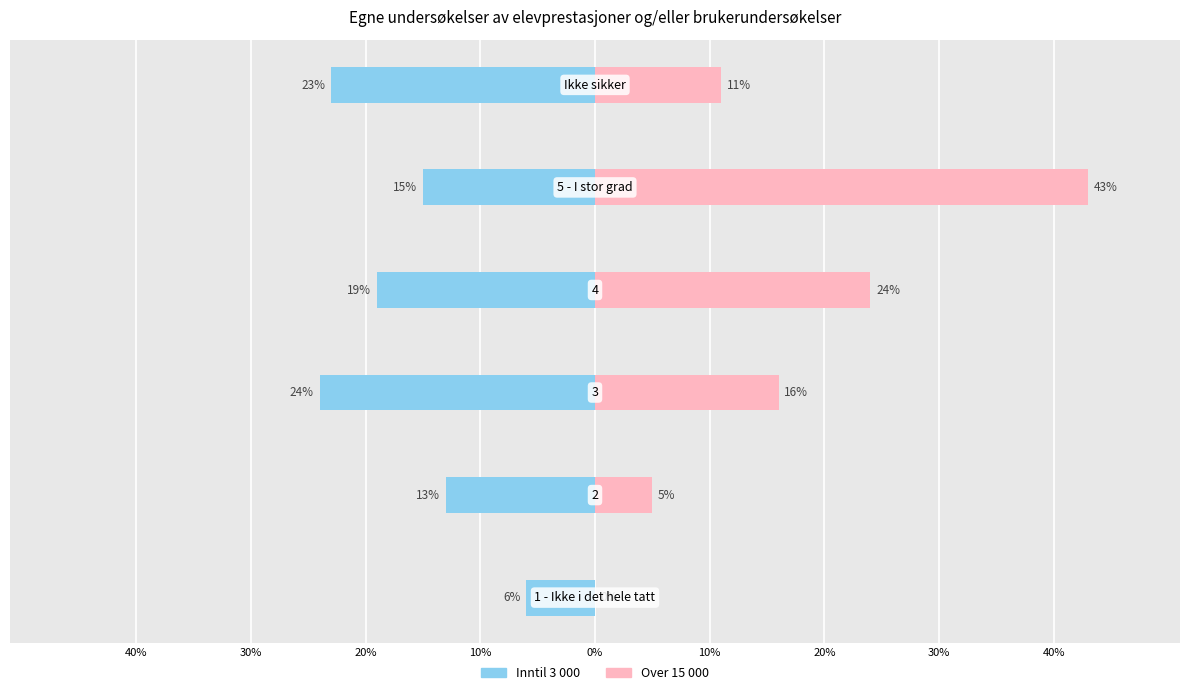

Are the bars horizontal?

Yes